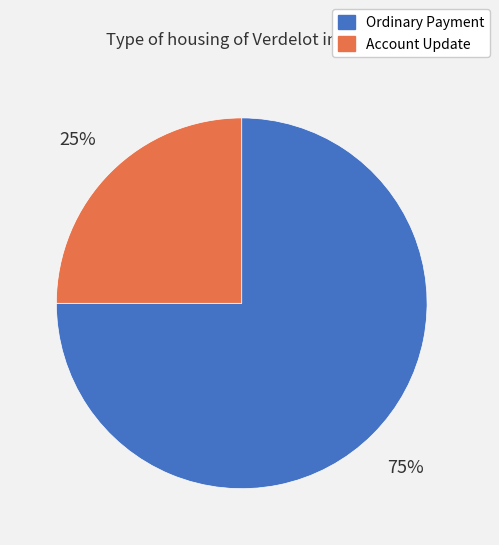

To the nearest percent, what is the average slice percentage?

50%